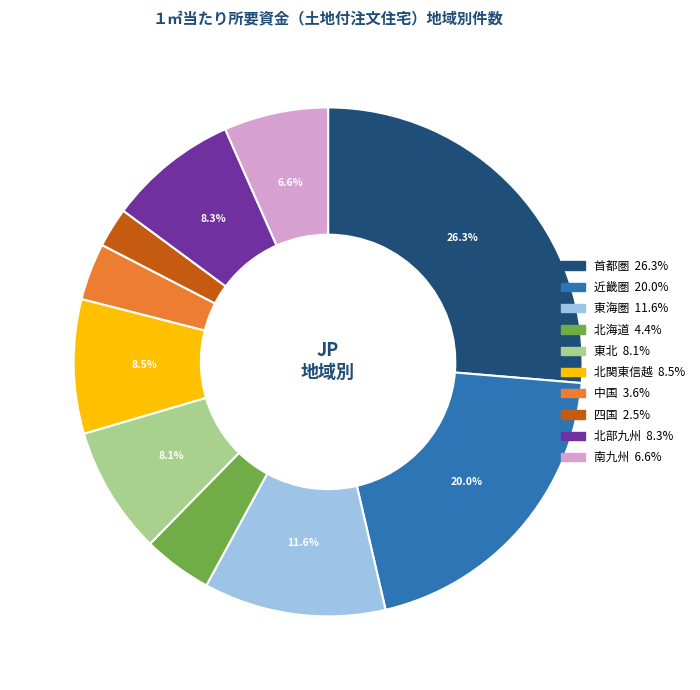

To the nearest percent, what is the average slice percentage?

10%